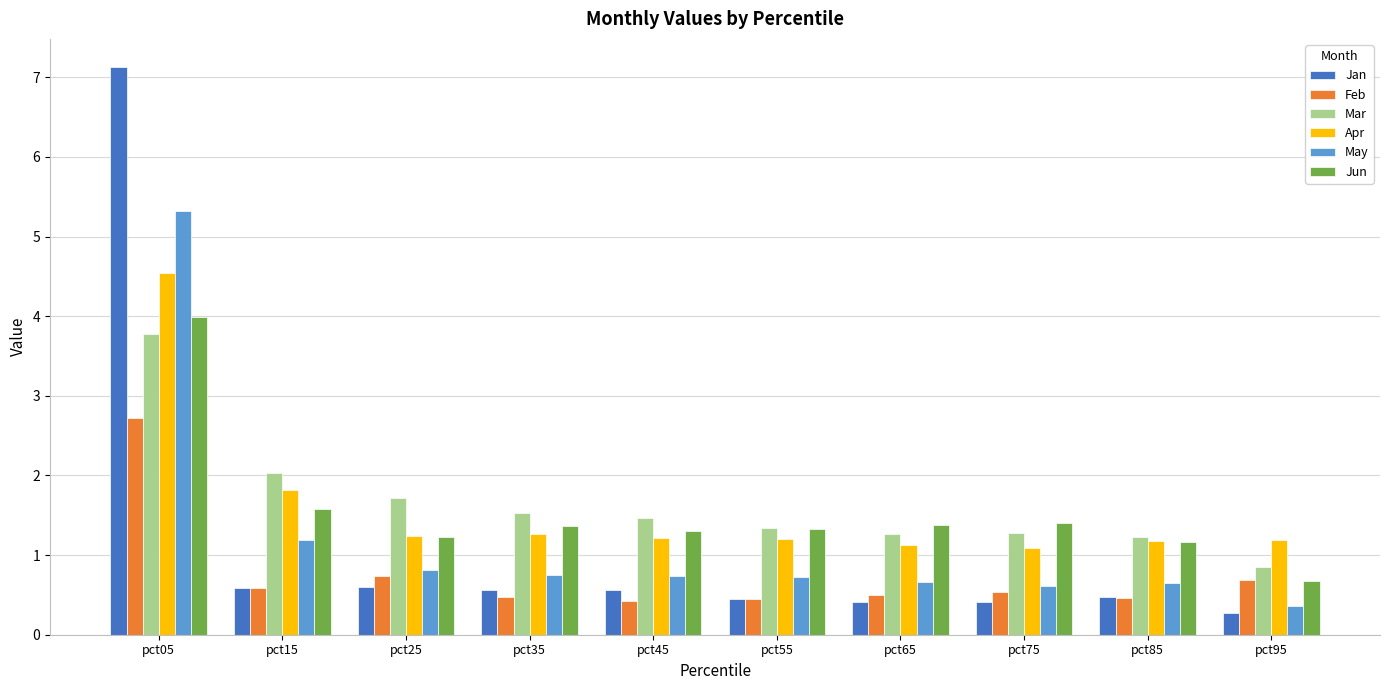

The value of Feb at pct65 is 0.5. True or false?

True